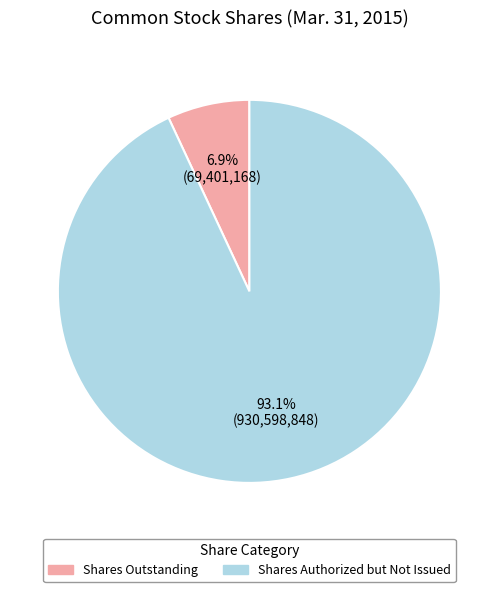

Is there any slice that represents more than half of the pie?

Yes